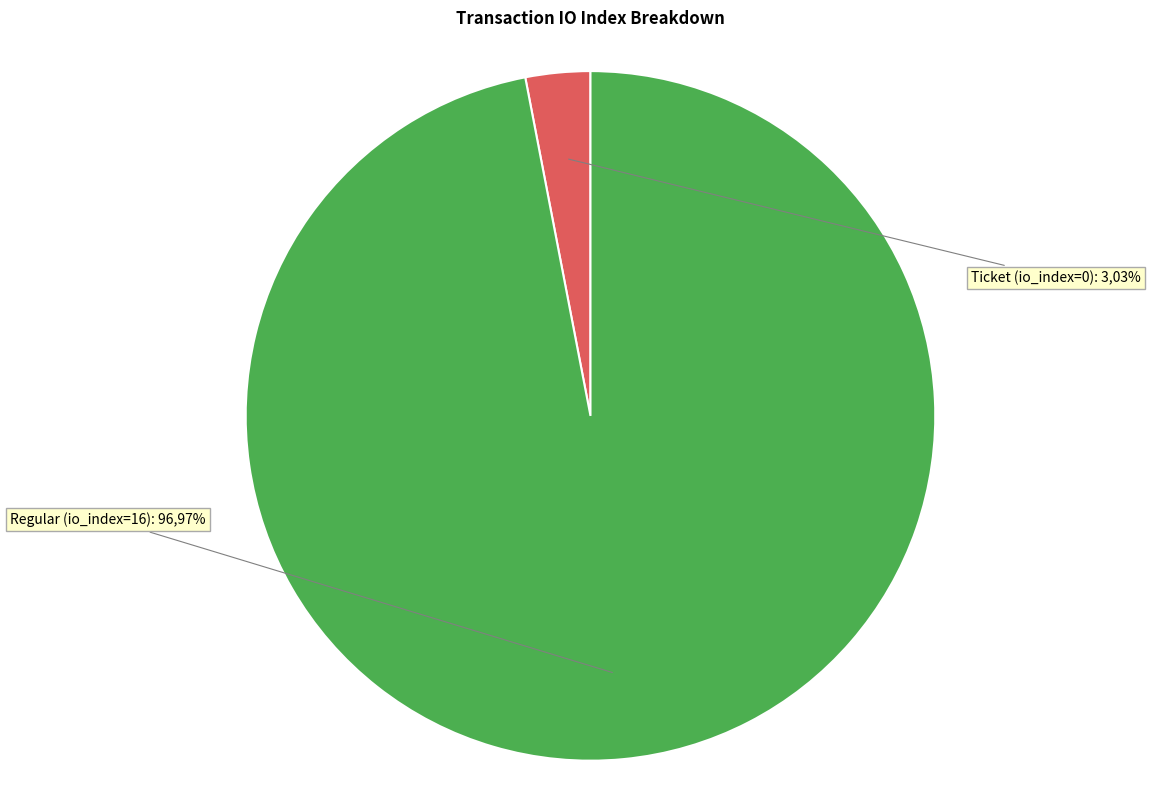

To the nearest percent, what is the difference between the largest and smallest slice percentages?

94%